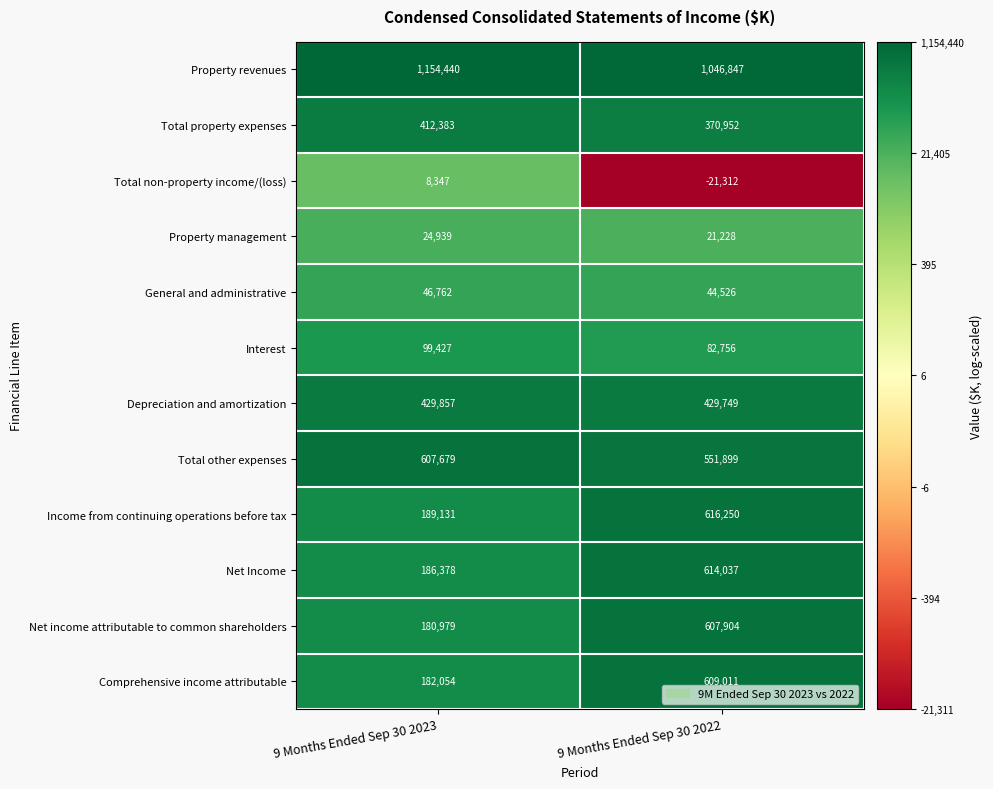

What is the approximate value of Net income attributable to common shareholders at 9 Months Ended Sep 30 2023, to the nearest 10?

180980